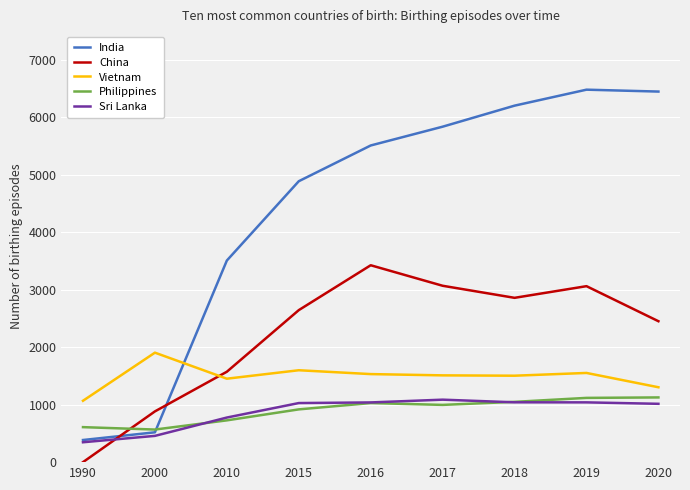

True or false: Vietnam and Philippines intersect in this chart.

False